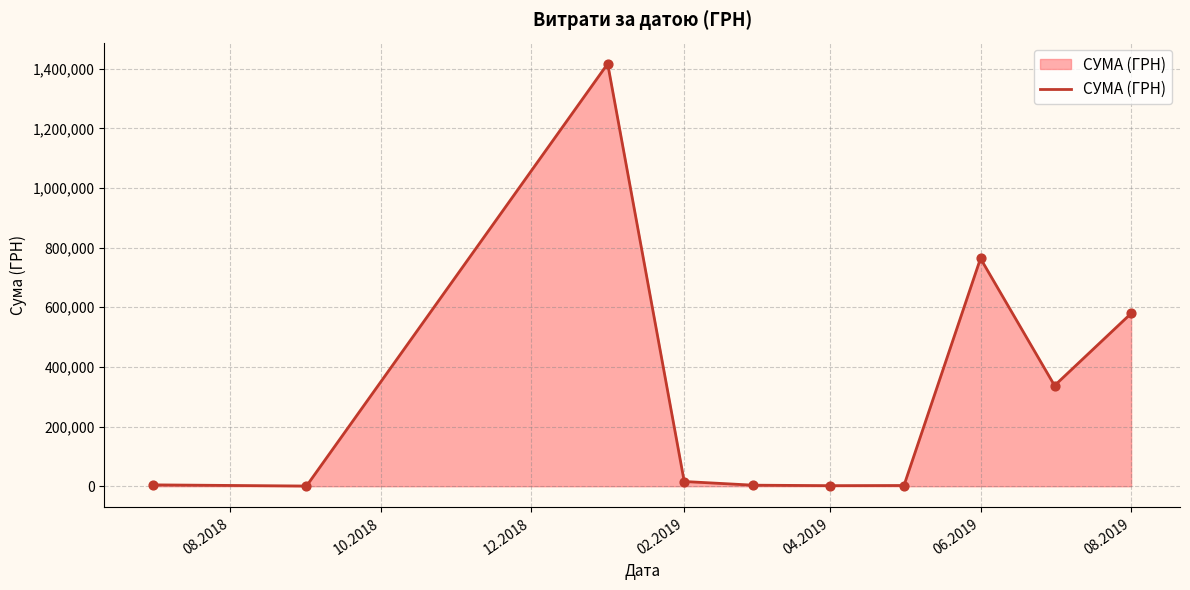

What is the greatest value displayed?

1416439.6